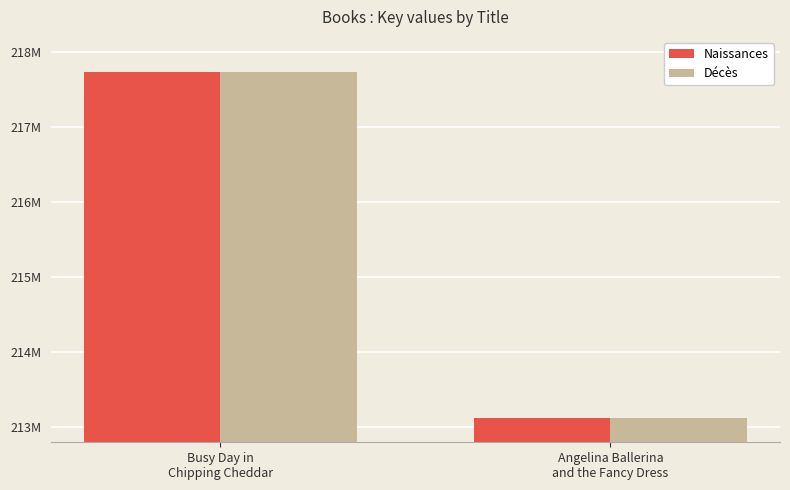

What position from the left is Angelina Ballerina
and the Fancy Dress?

2